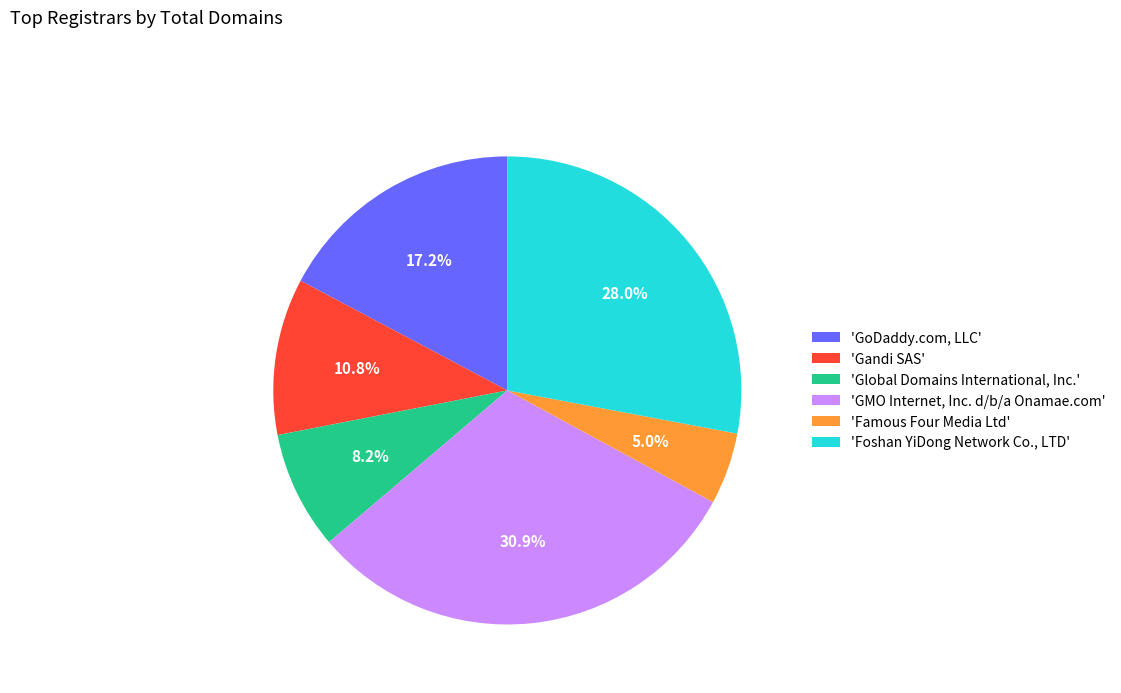

Rank the categories by value from highest to lowest.

'GMO Internet, Inc. d/b/a Onamae.com', 'Foshan YiDong Network Co., LTD', 'GoDaddy.com, LLC', 'Gandi SAS', 'Global Domains International, Inc.', 'Famous Four Media Ltd'